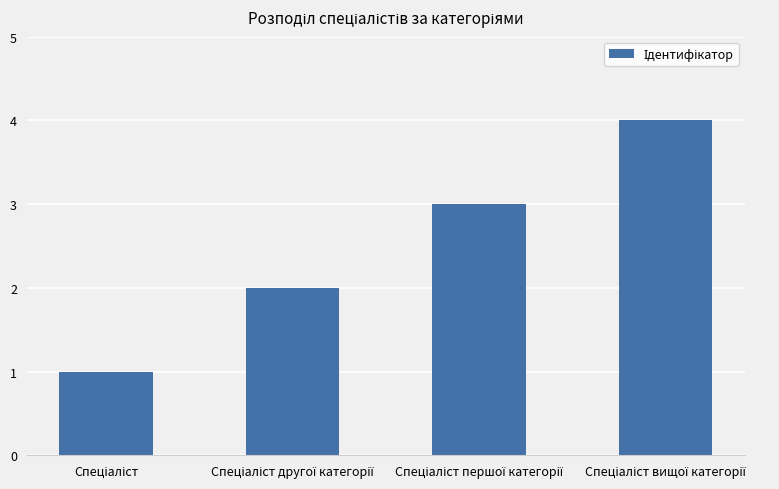

What is the maximum value shown in the chart?

4